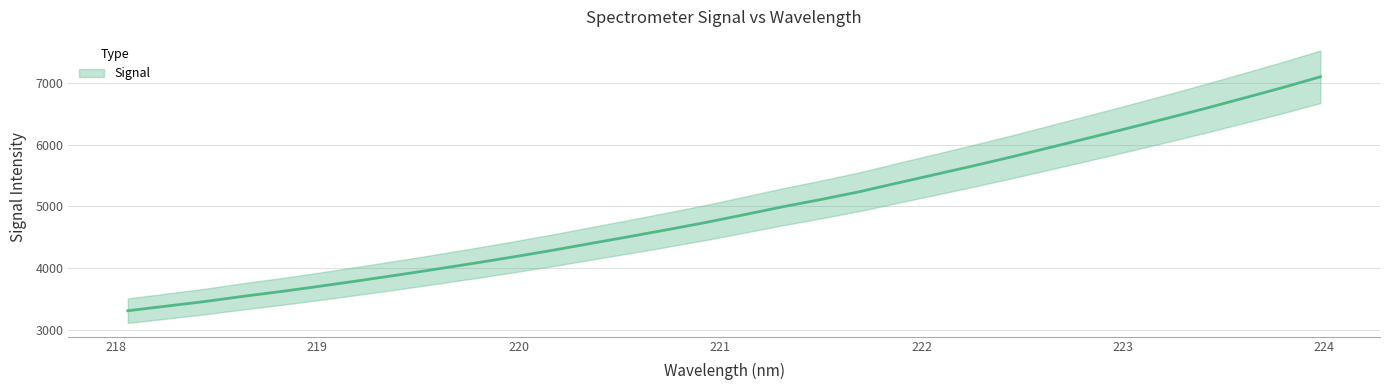

How many lines are shown in the chart?

1